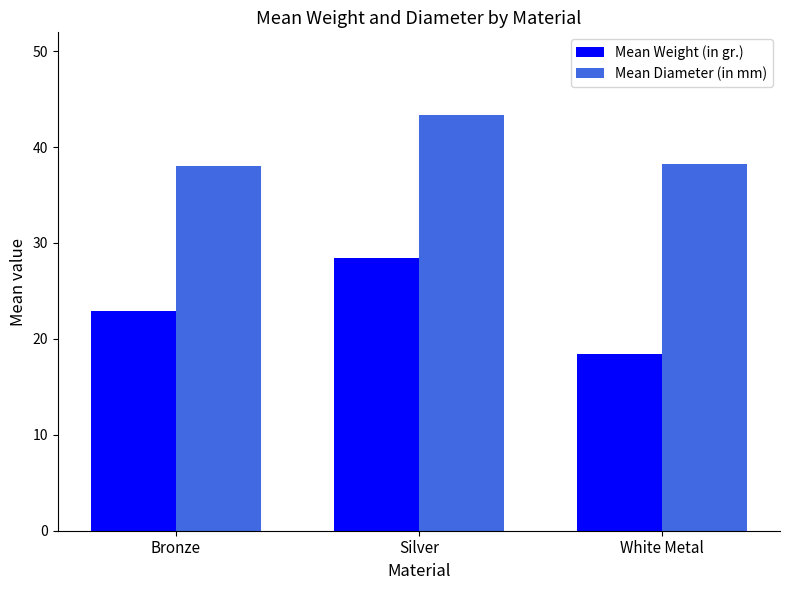

Does the chart contain any negative values?

No